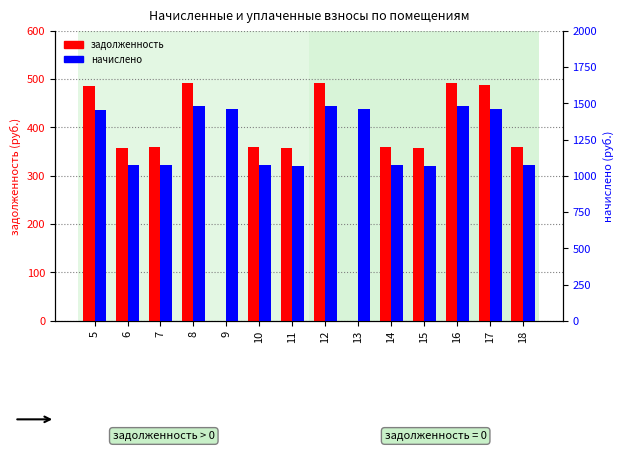

True or false: задолженность has a value of 506.8 at 14.

False